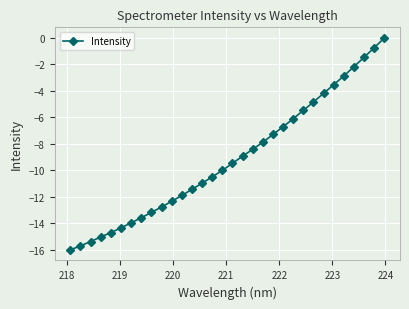

What is the value of the 19th point from the left?

-8.4